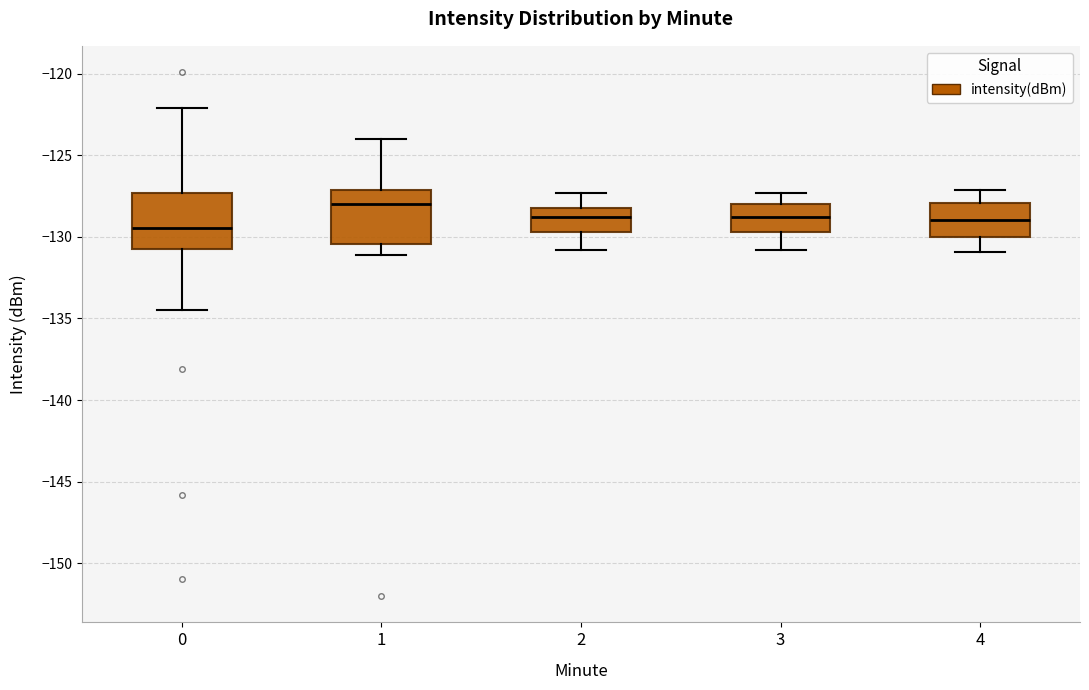

Reading left to right, read every box against the y-axis: the position of its median line, the range the box covers, and the ends of its whiskers. The values are not printed on the chart, so give them approximately, as read against the axis.

0: median -129.5, box -131.0 to -127.5, whiskers -134.5 to -122.0
1: median -128.0, box -130.5 to -127.0, whiskers -131.0 to -124.0
2: median -129.0, box -129.5 to -128.0, whiskers -131.0 to -127.5
3: median -129.0, box -129.5 to -128.0, whiskers -131.0 to -127.5
4: median -129.0, box -130.0 to -128.0, whiskers -131.0 to -127.0